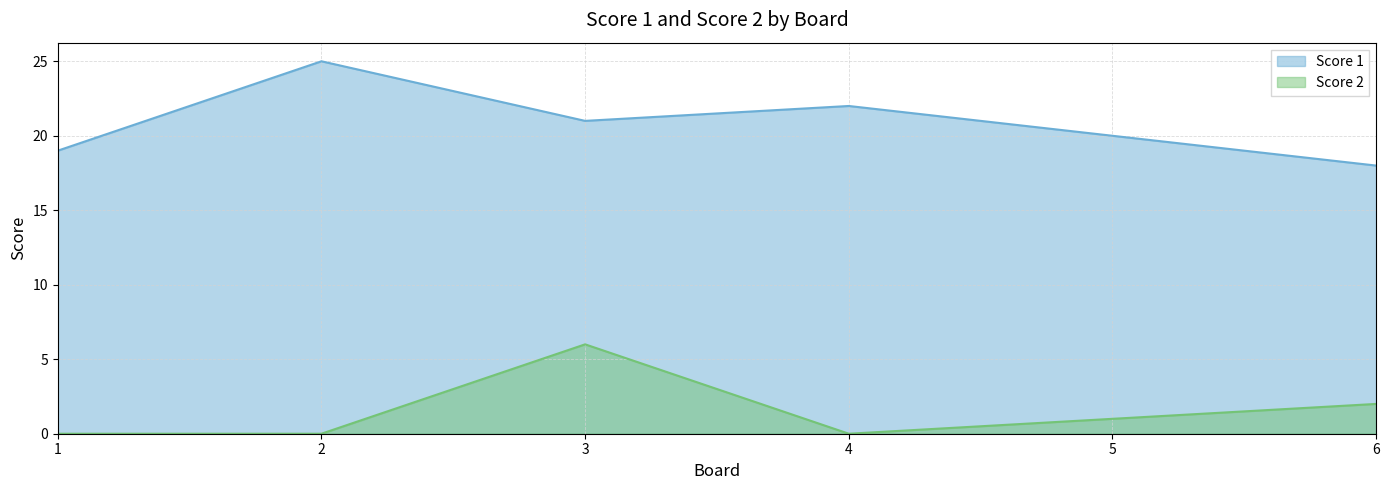

Reading left to right, transcribe all the data shown in this chart.

Score 1: 19	25	21	22	20	18
Score 2: 0	0	6	0	1	2